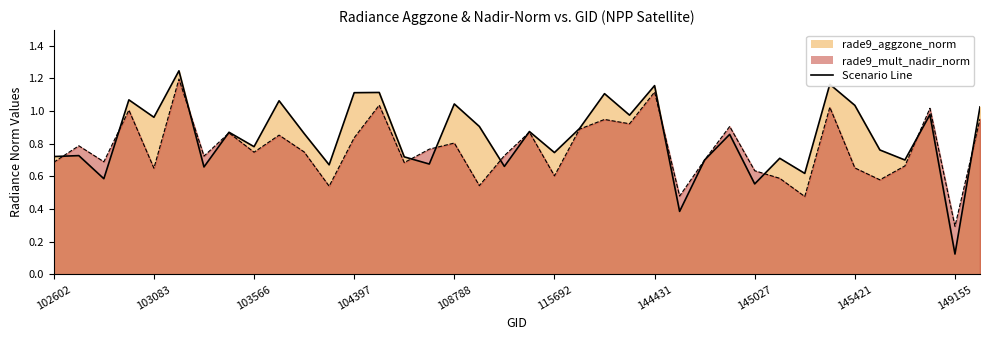

What is the value of the rade9_mult_nadir_norm point at the 1st from the left?

0.7